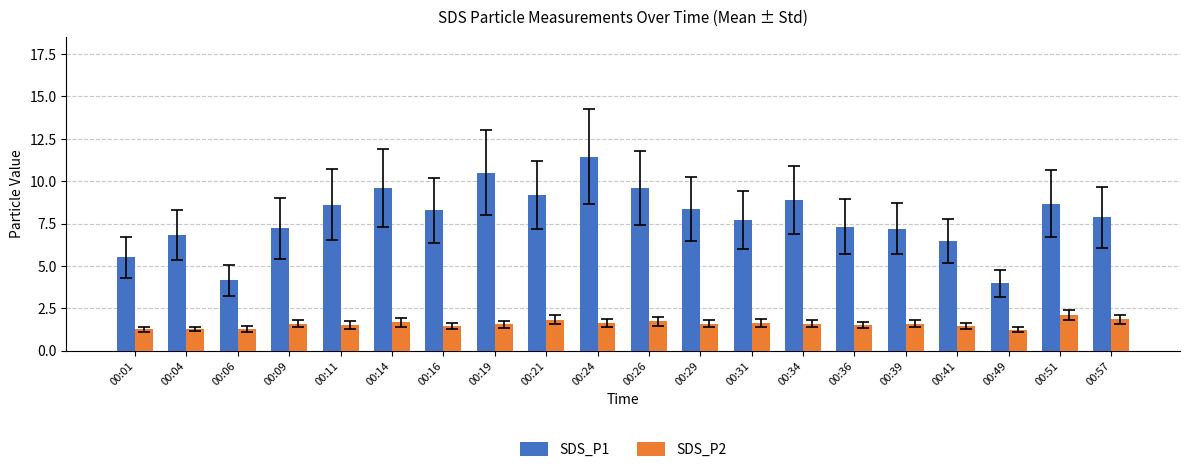

Which category has the highest value across all series?

00:24